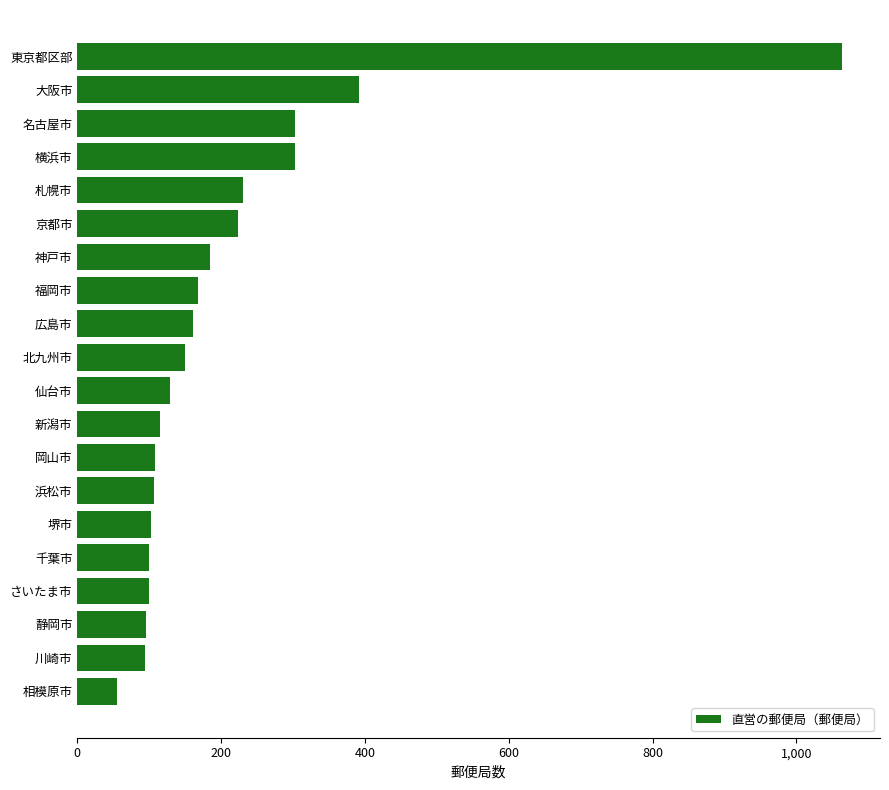

What is the change in value from 新潟市 to 神戸市?

+70